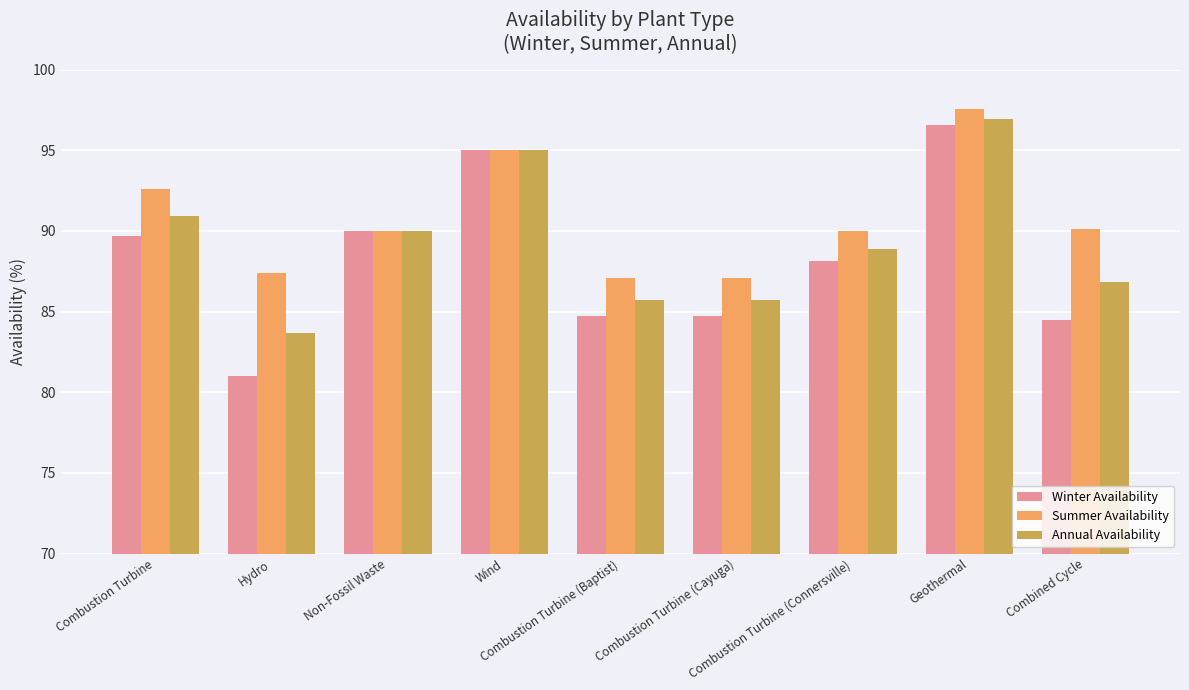

What is the difference between the maximum and second lowest values in the Summer Availability series?

10.4